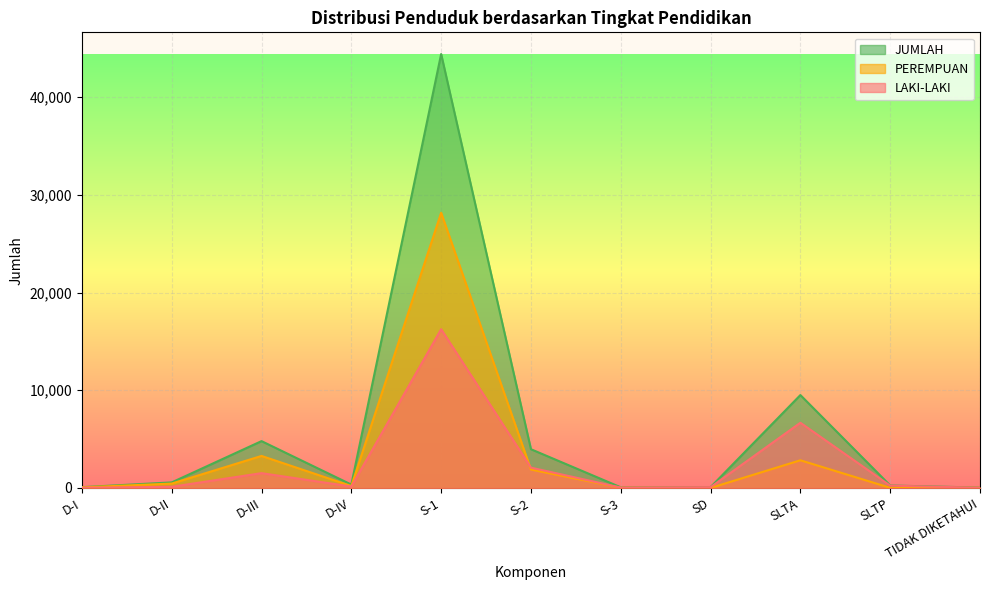

At which label does LAKI-LAKI first exceed 147?

D-III